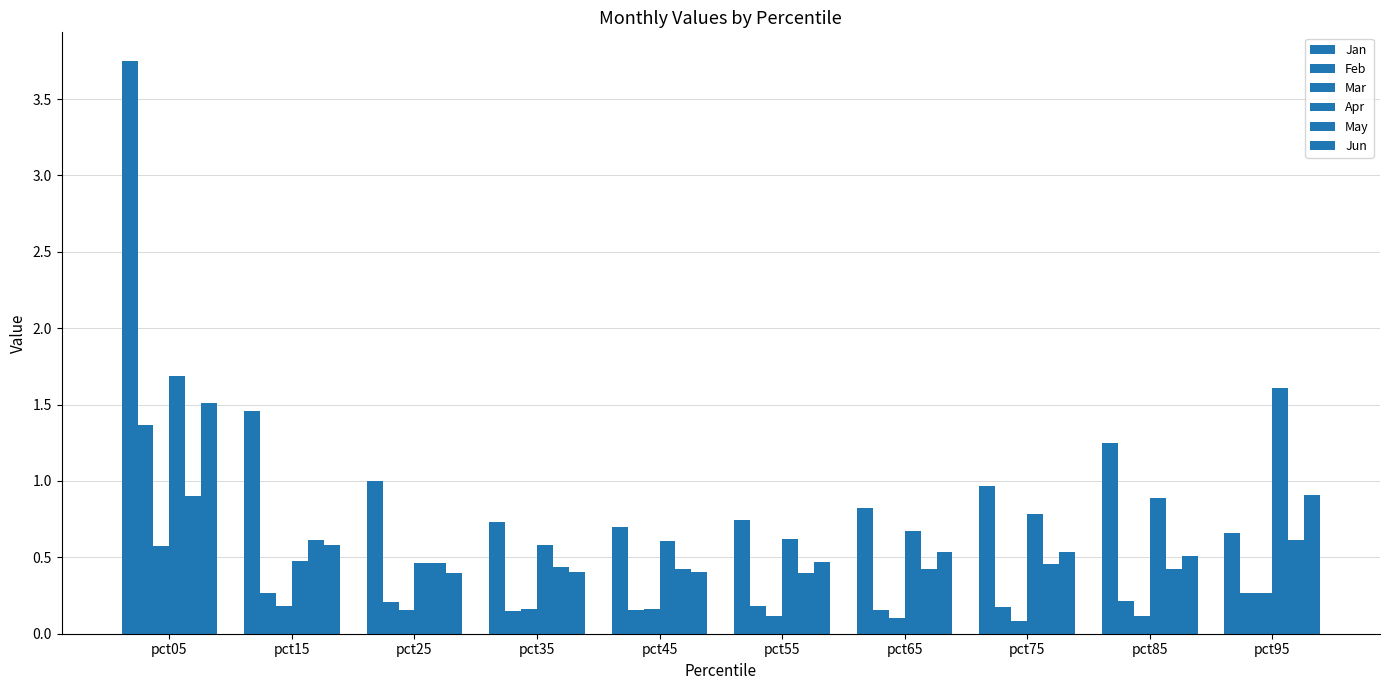

At which category is the sum across all series the highest?

pct05